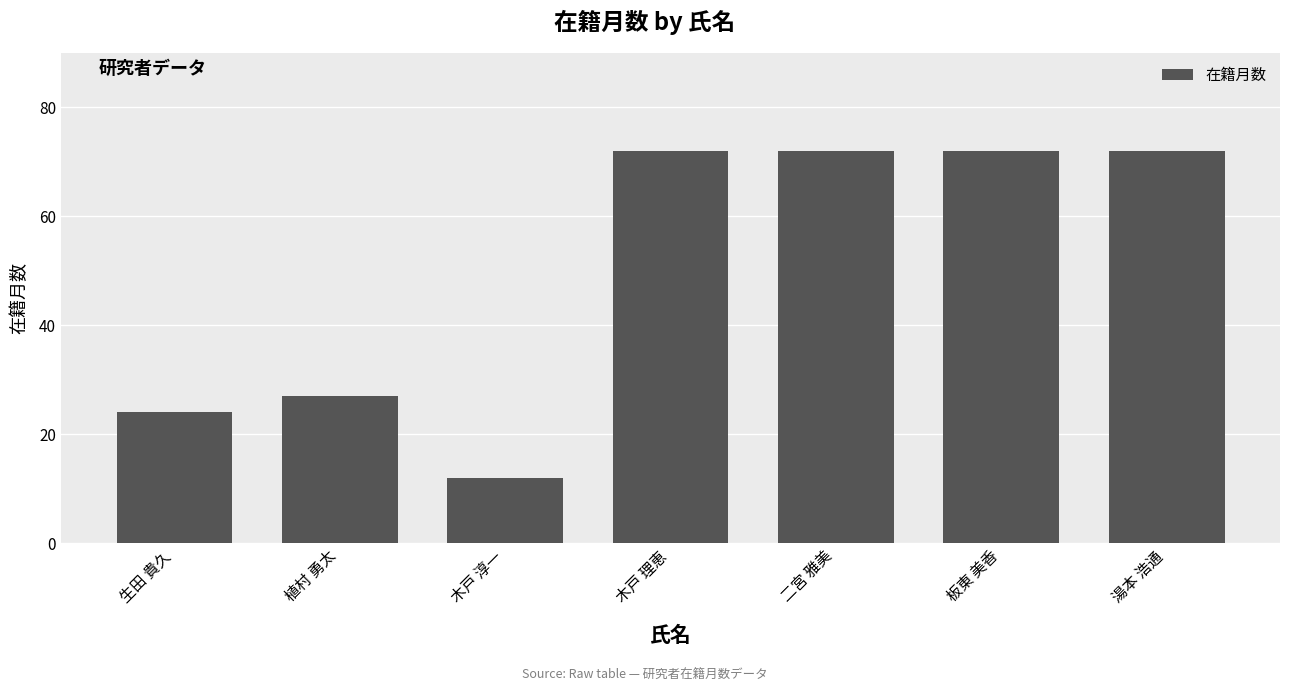

What is the label of the 5th bar from the right?

木戸 淳一